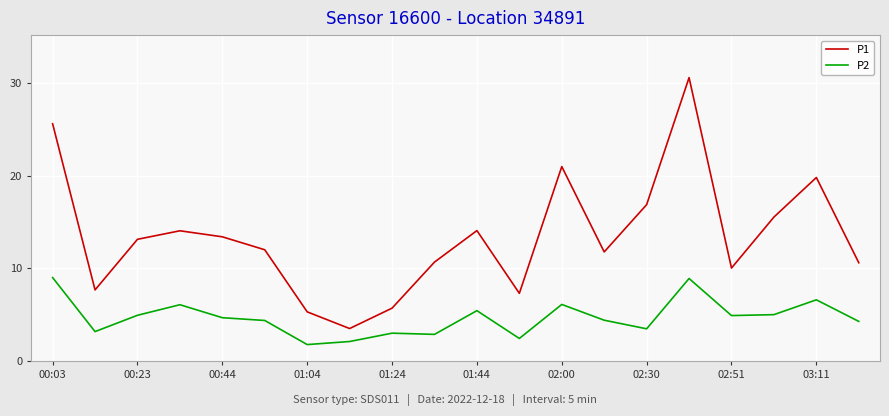

What is the lowest value of the P2 series?

1.8